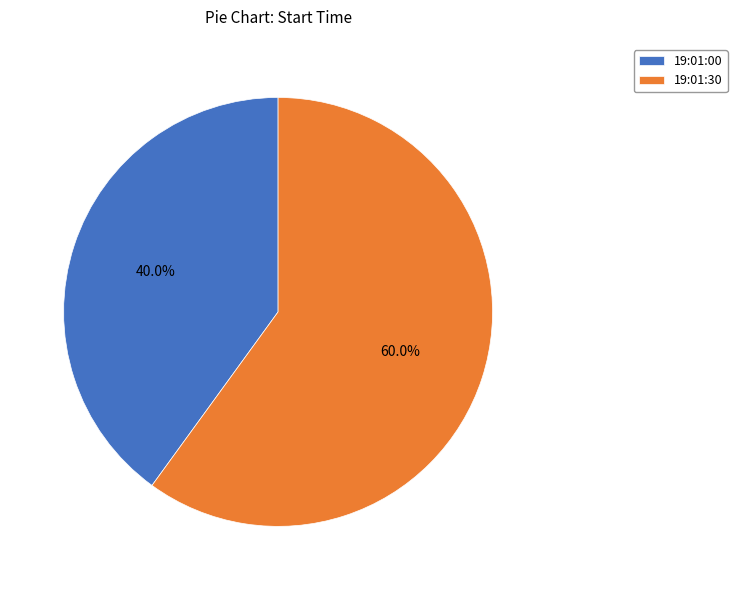

To the nearest percent, what portion does 19:01:30 represent?

60%